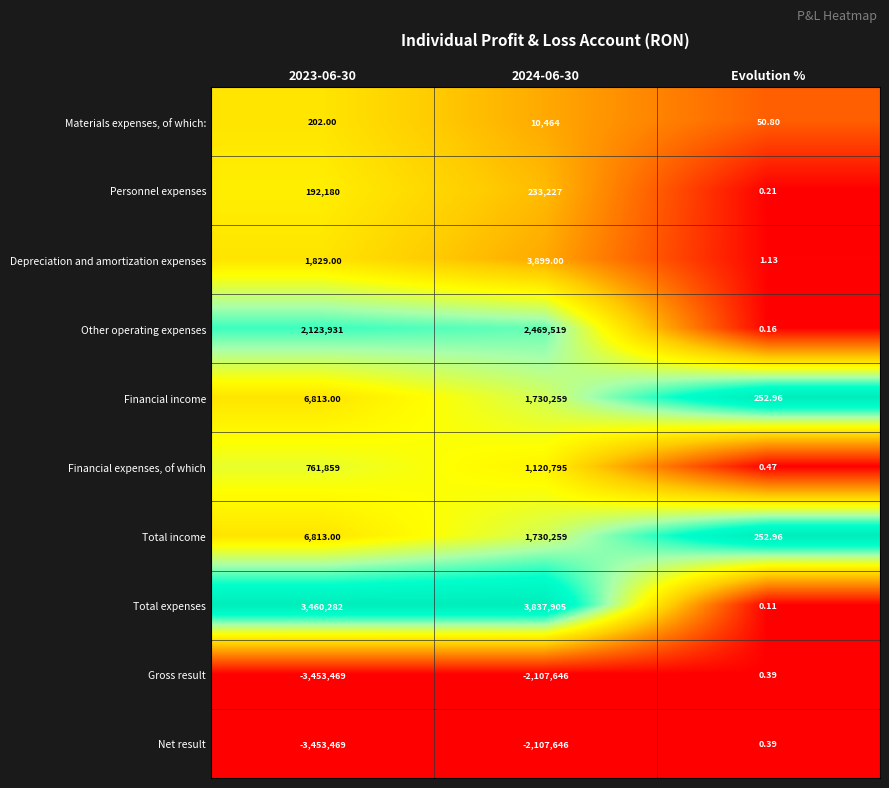

At how many categories does at least one series exceed 0?

3